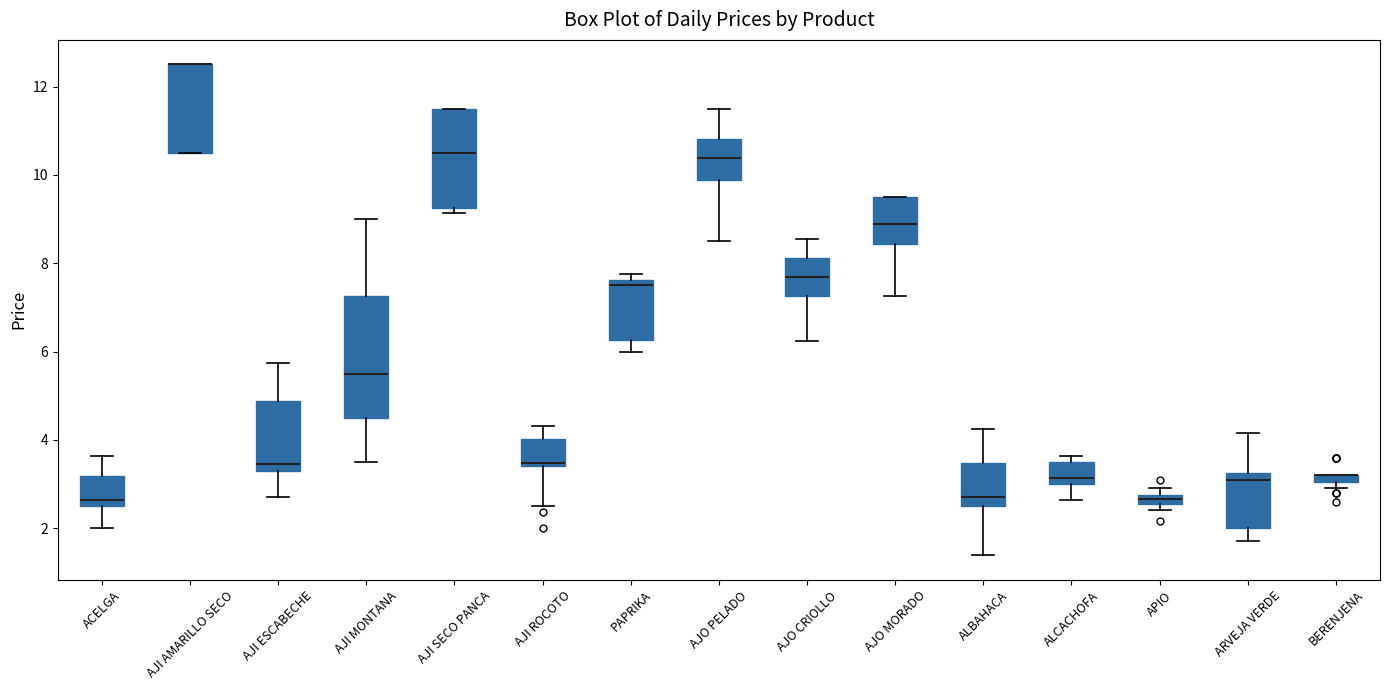

Which box is the tallest, from its lower edge to its upper edge?

AJI MONTANA